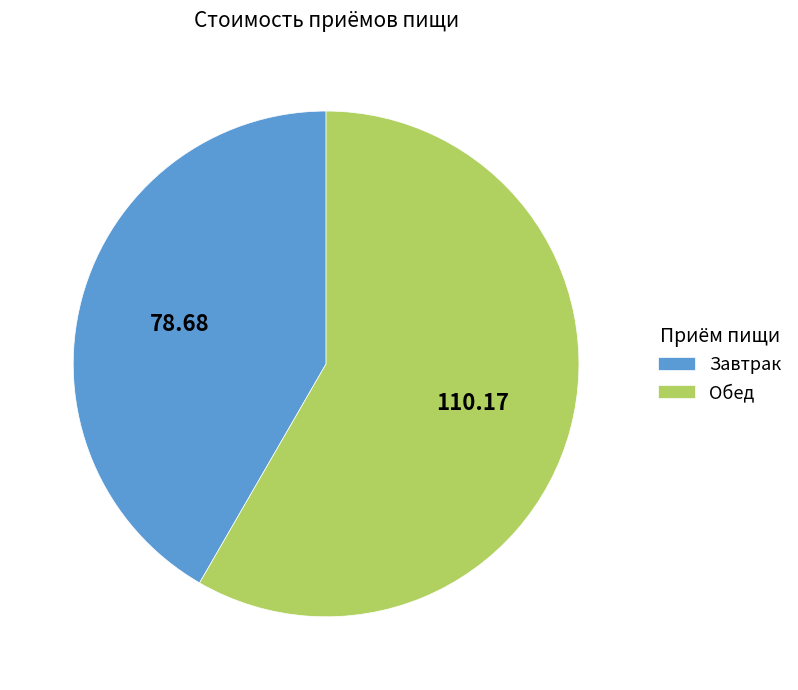

How many segments does this pie chart have?

2